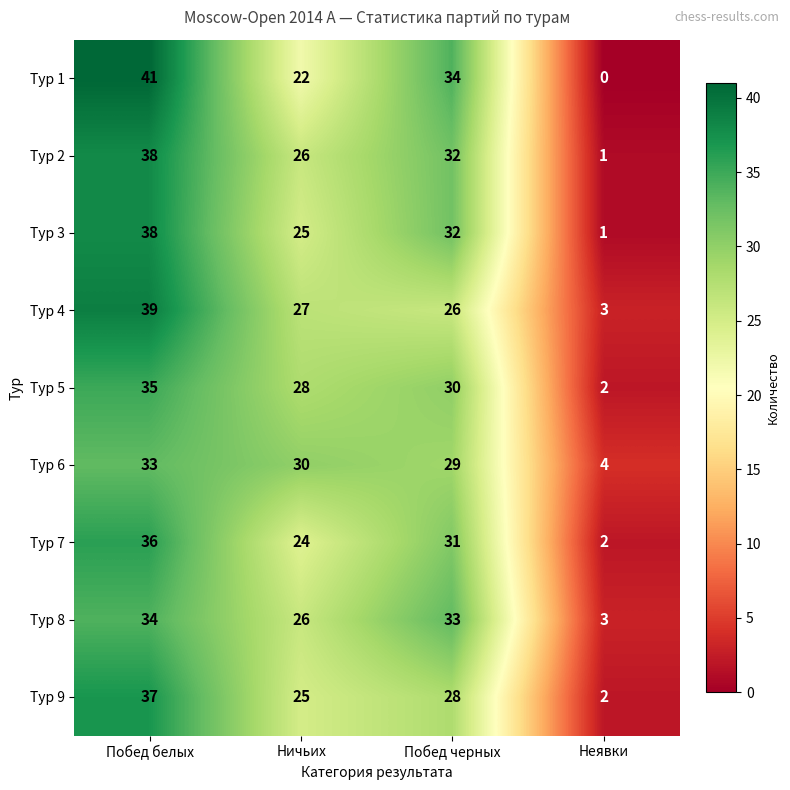

Is the value of Тур 6 at Побед черных greater than the value of Тур 1 at Ничьих?

Yes